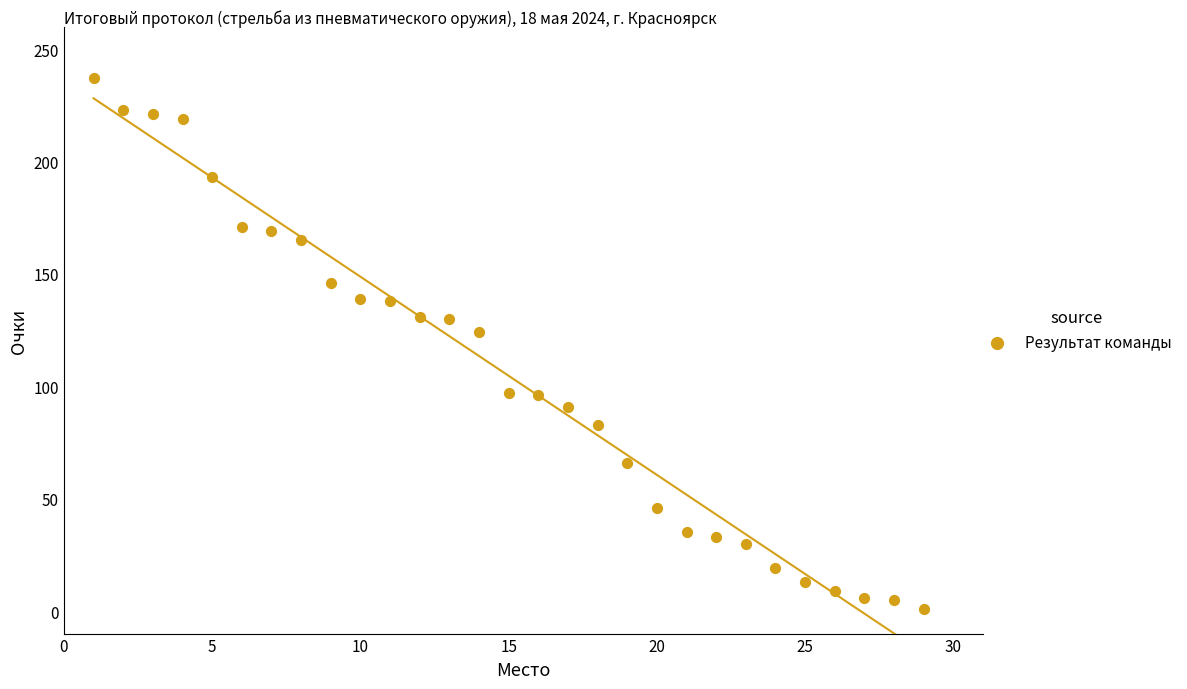

What Y value in the scatter plot is closest to 119?

124